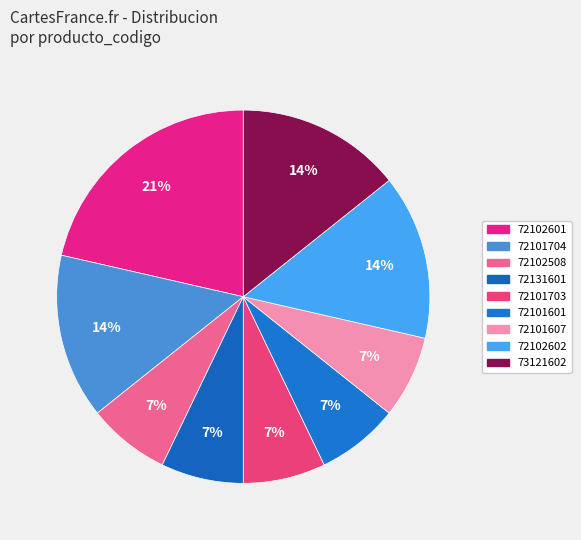

Is it true that 72102508 is 18% of the pie?

False